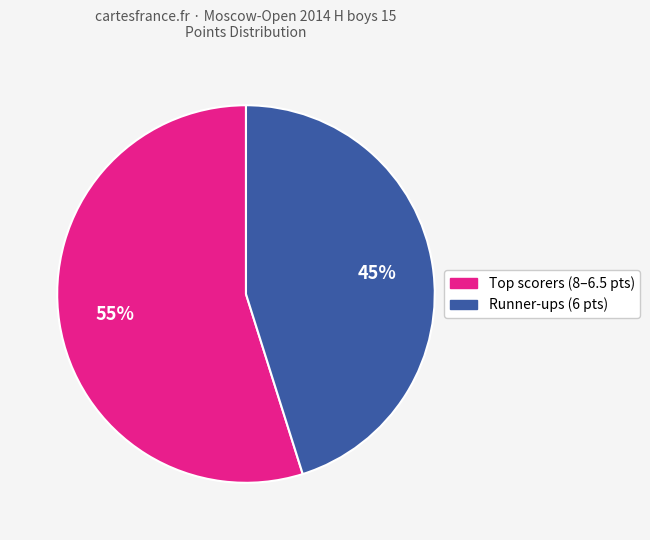

How many slices are in this pie chart?

2